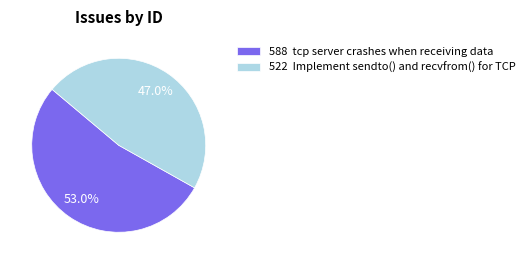

What is the total percentage of 588 tcp server crashes when receiving data and 522 Implement sendto() and recvfrom() for TCP?

100.0%